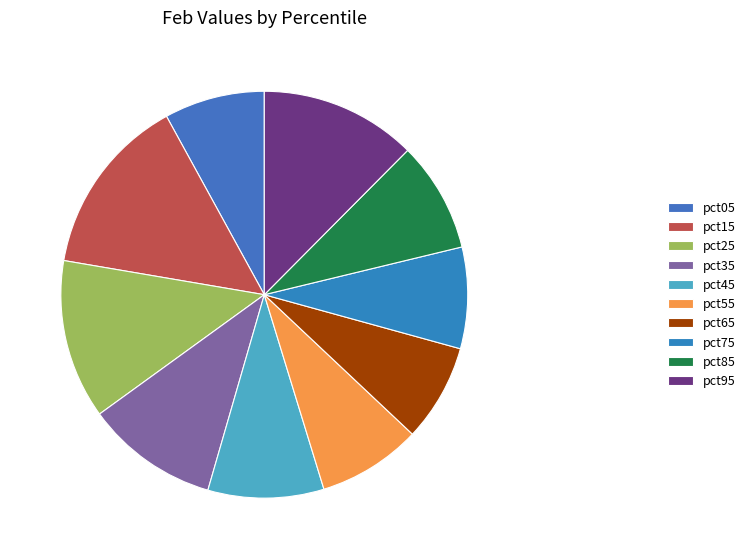

How much of the chart is everything except pct85?

91.2%